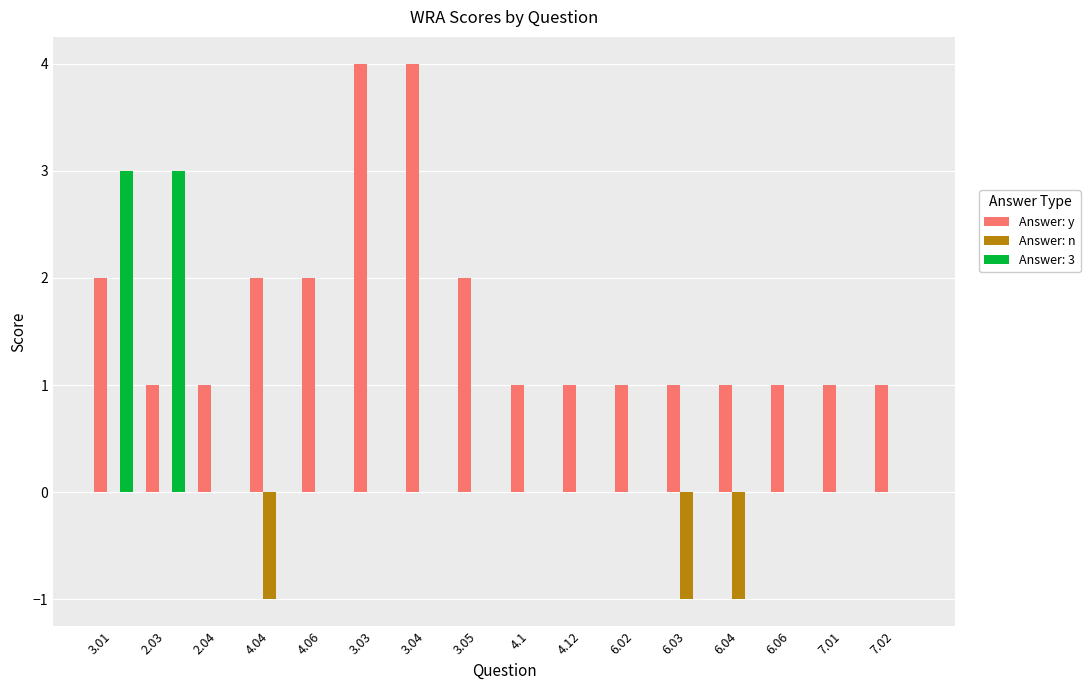

The value of Answer: y at 4.04 is 1. True or false?

False